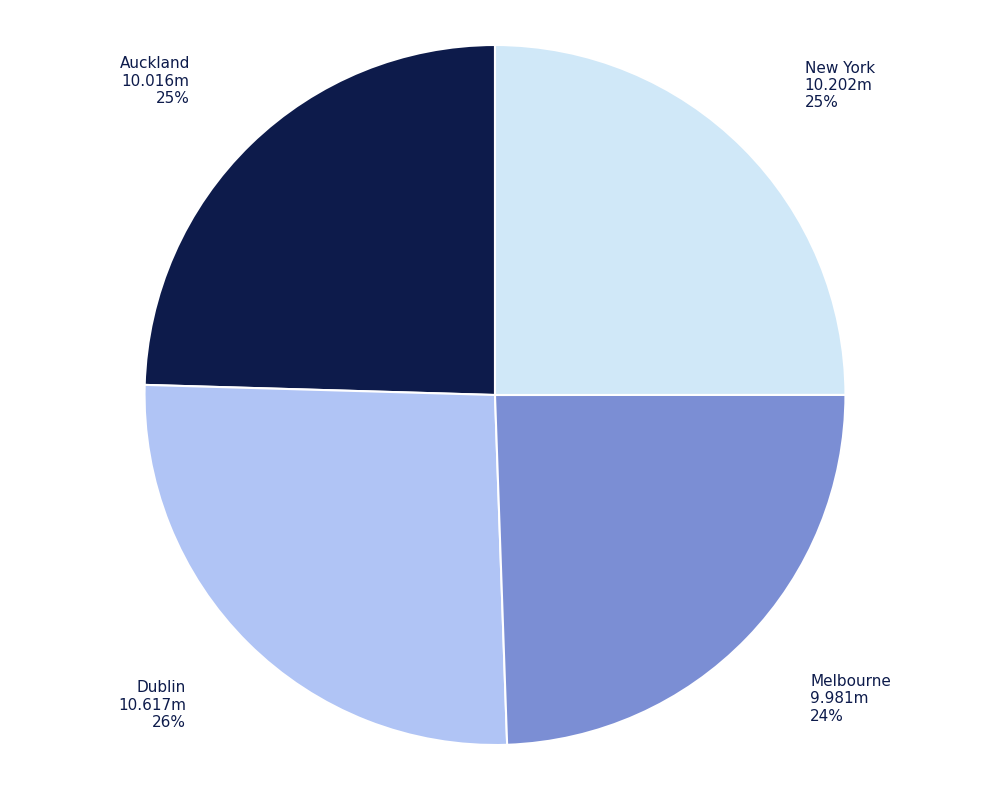

To the nearest percent, what is the average slice percentage?

25%